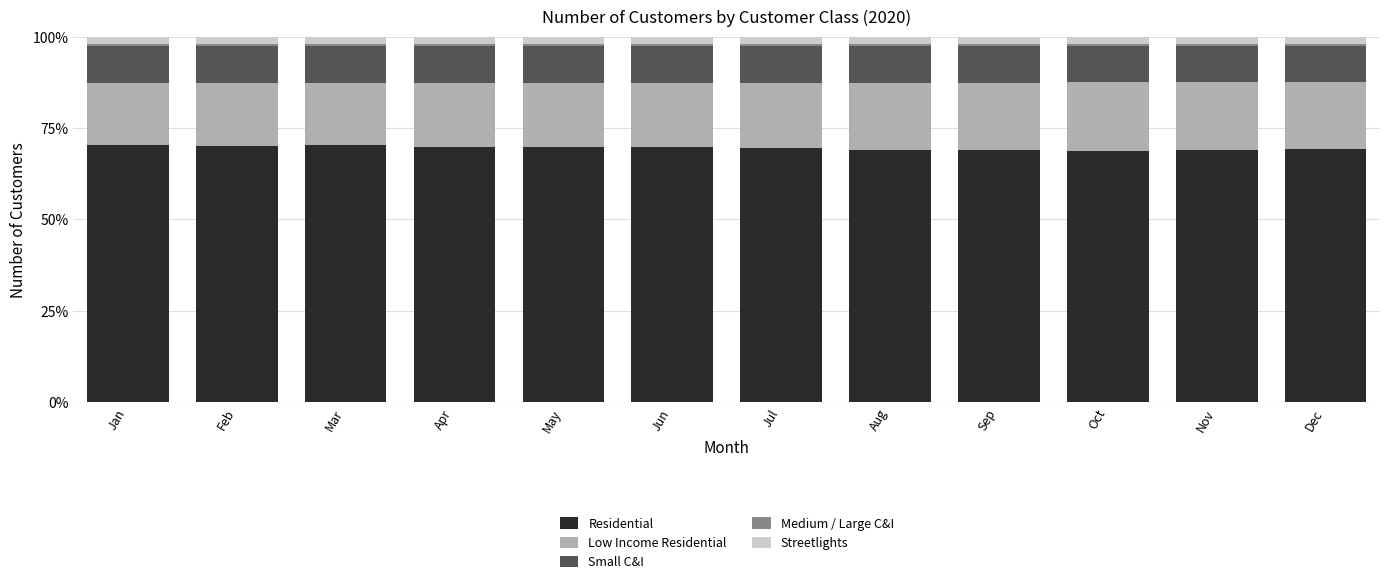

At which category is the sum across all series the highest?

Jan